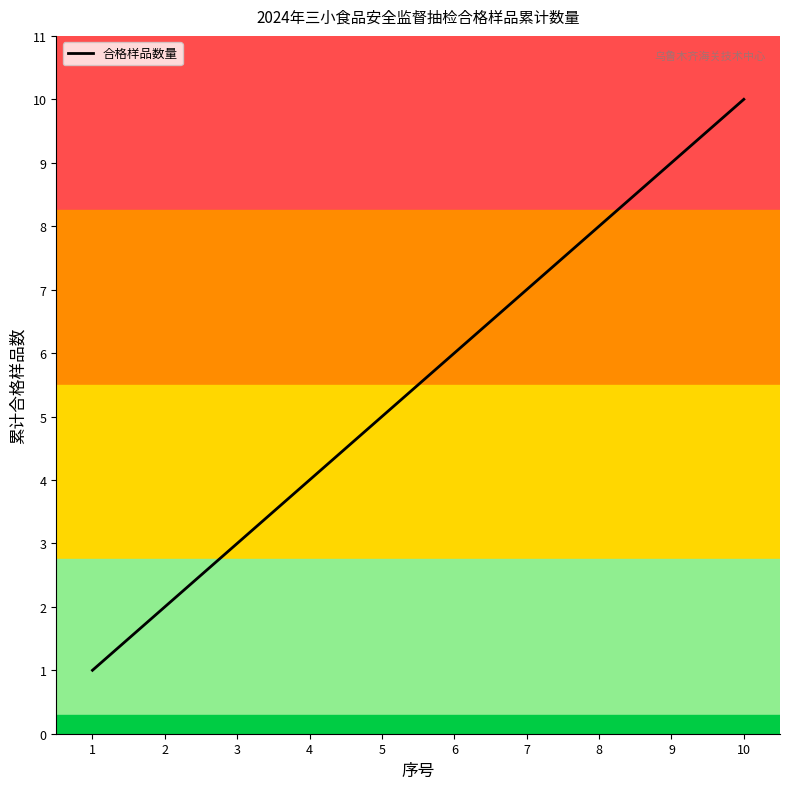

True or false: there are more than 1 points higher than both neighbors.

False